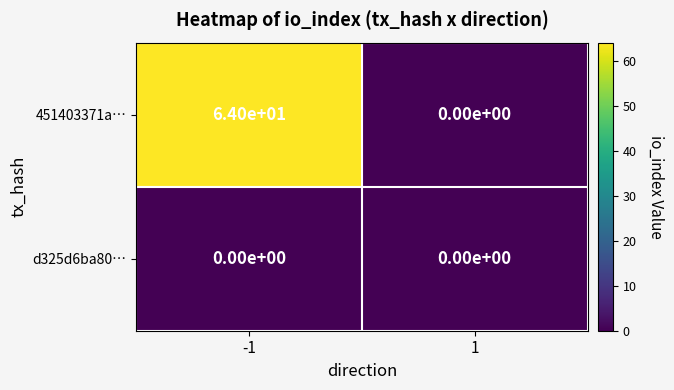

What is the sum of the 451403371a… values at 1 and -1?

64